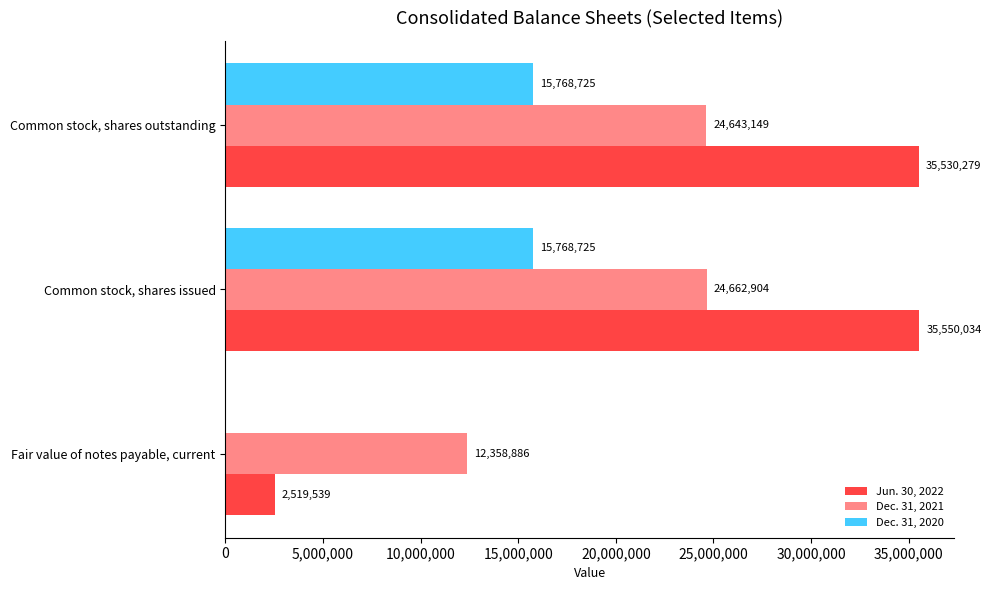

At which label does Jun. 30, 2022 reach its peak?

Common stock, shares issued